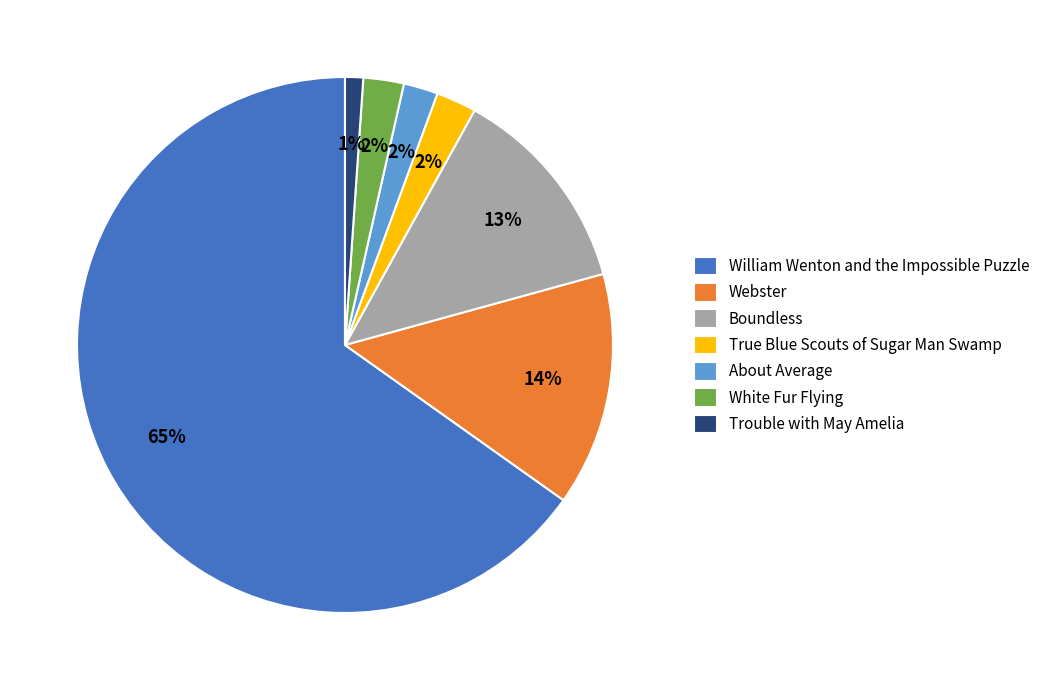

Do Webster and Trouble with May Amelia together represent more than half of the pie?

No